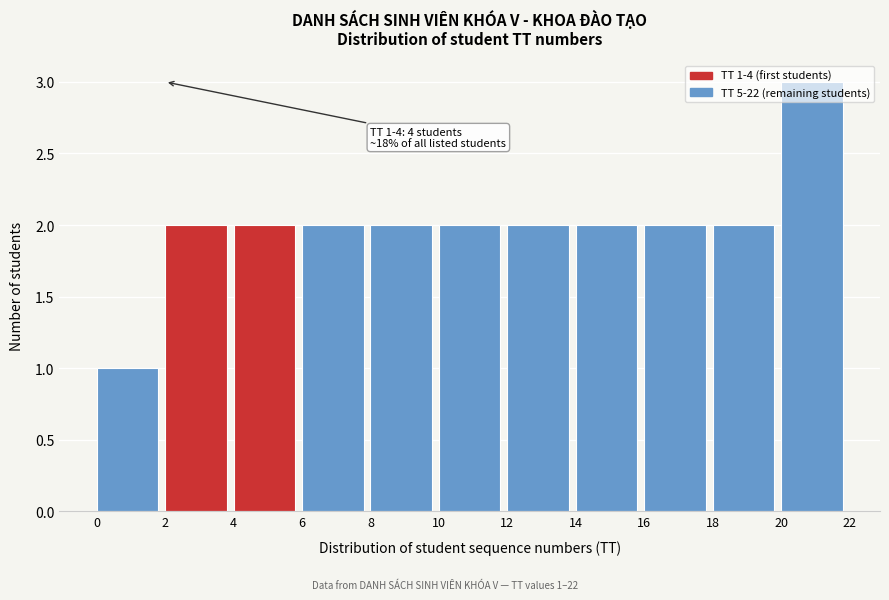

Which range on the x-axis has the tallest bar?

20 to 22